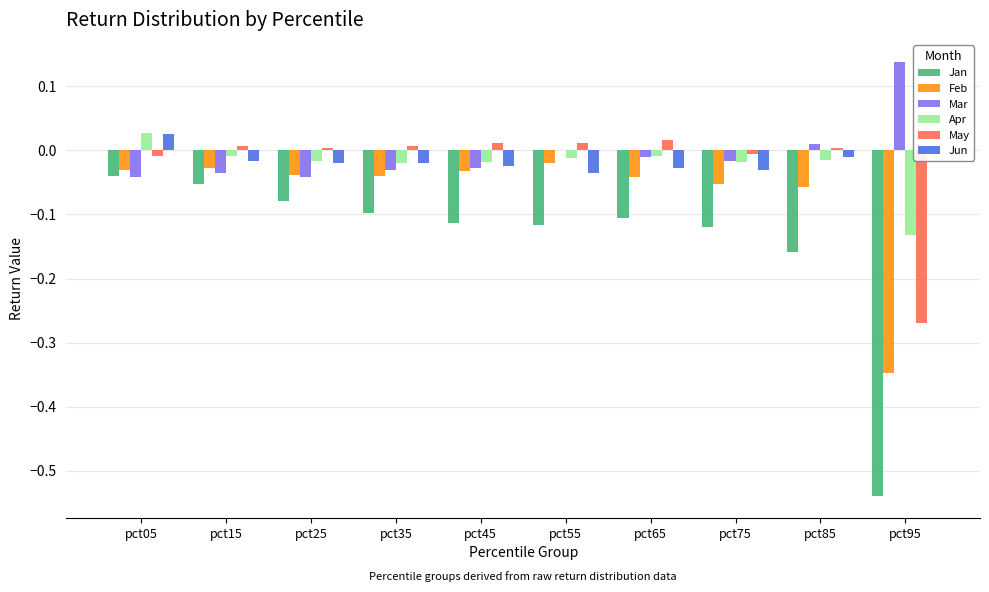

At which category does the chart reach its peak across all series?

pct95